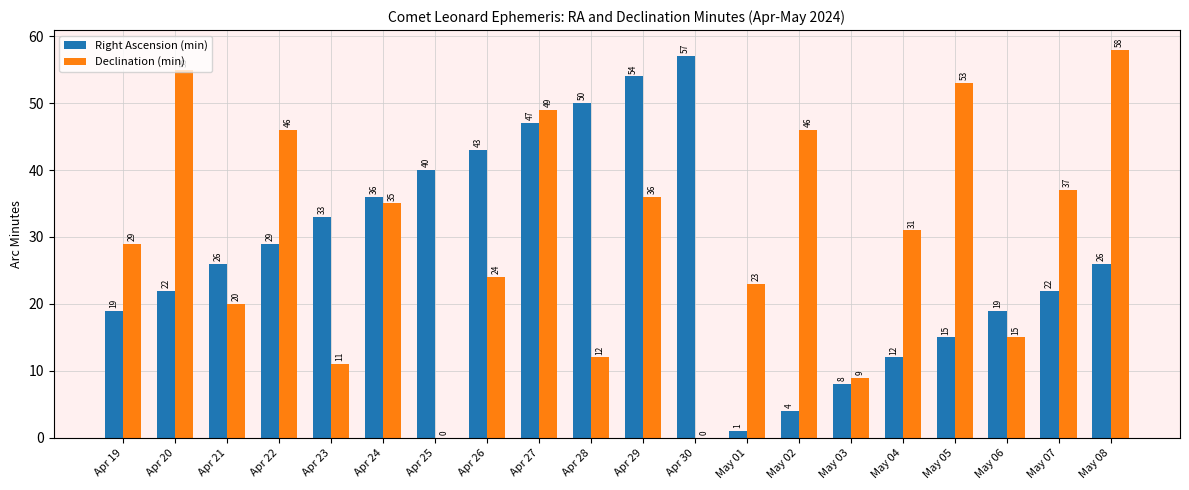

What is the highest value of the Declination (min) series?

58